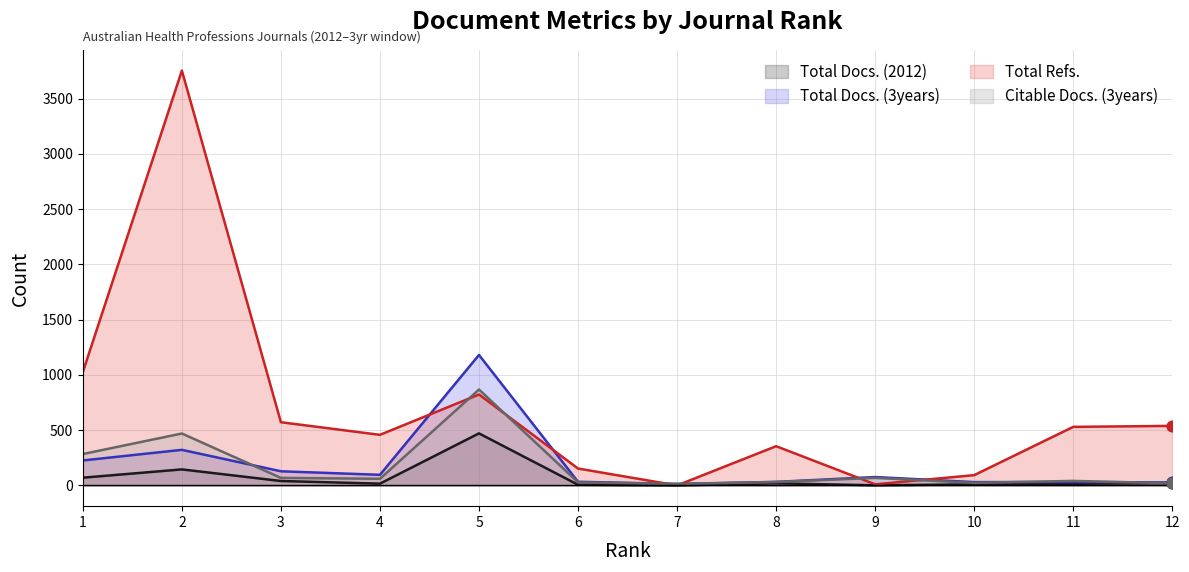

What are all the series names shown in the legend?

Total Docs. (2012), Total Docs. (3years), Total Refs., Citable Docs. (3years)